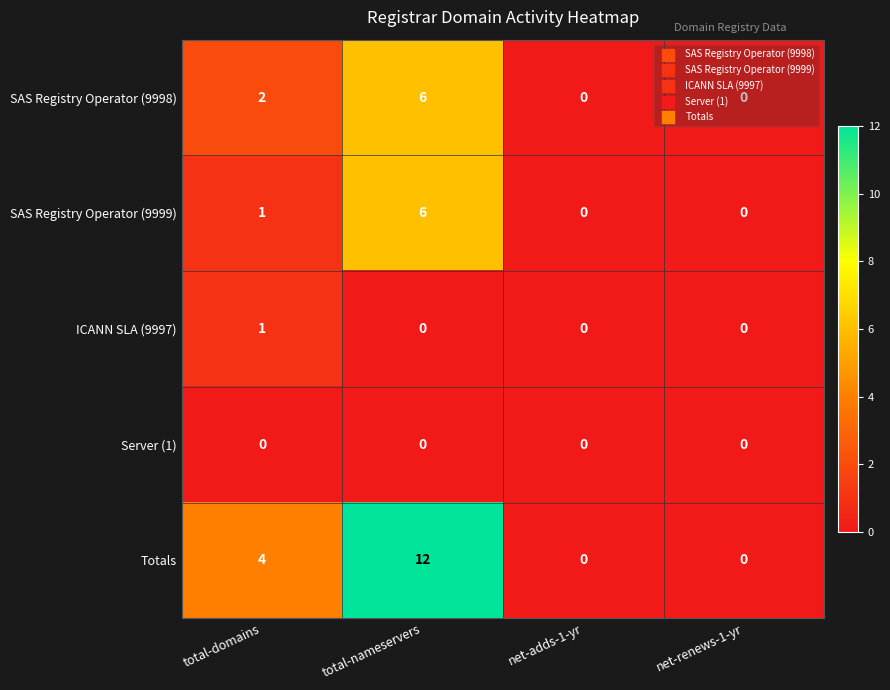

Which label corresponds to the largest value in the chart?

total-nameservers